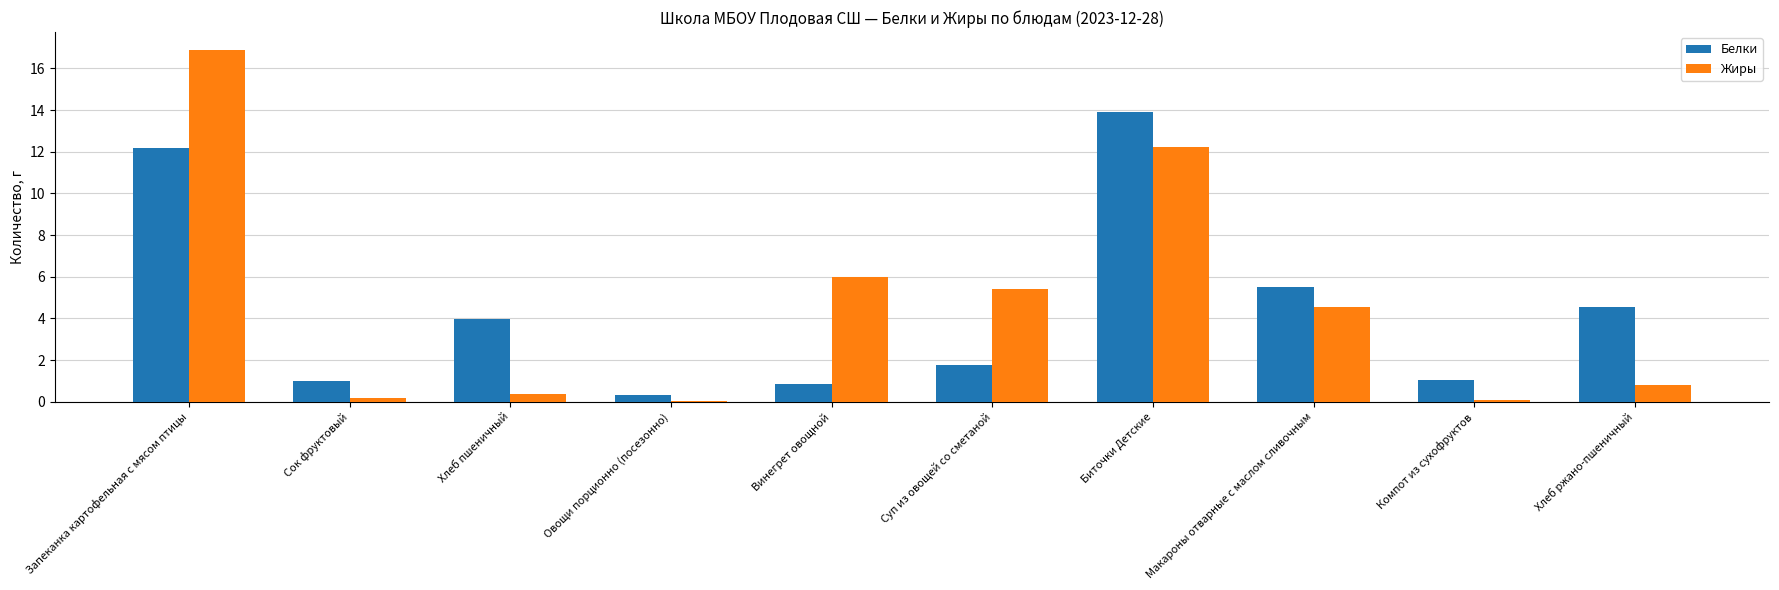

Is the value of Белки at Запеканка картофельная с мясом птицы greater than the value of Жиры at Компот из сухофруктов?

Yes